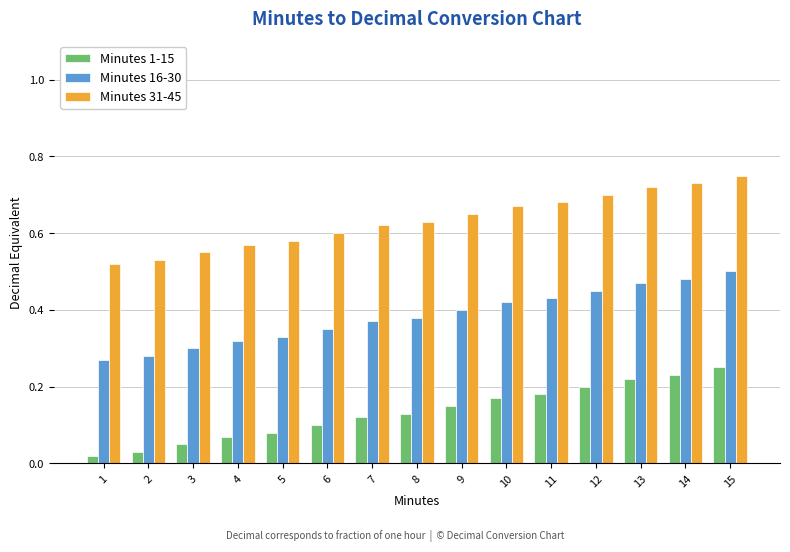

Which series has the largest total across all categories?

Minutes 31-45